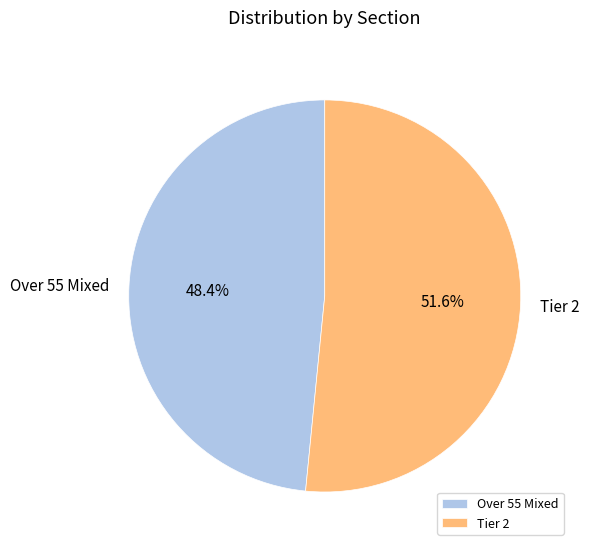

Count the number of slices in the pie.

2